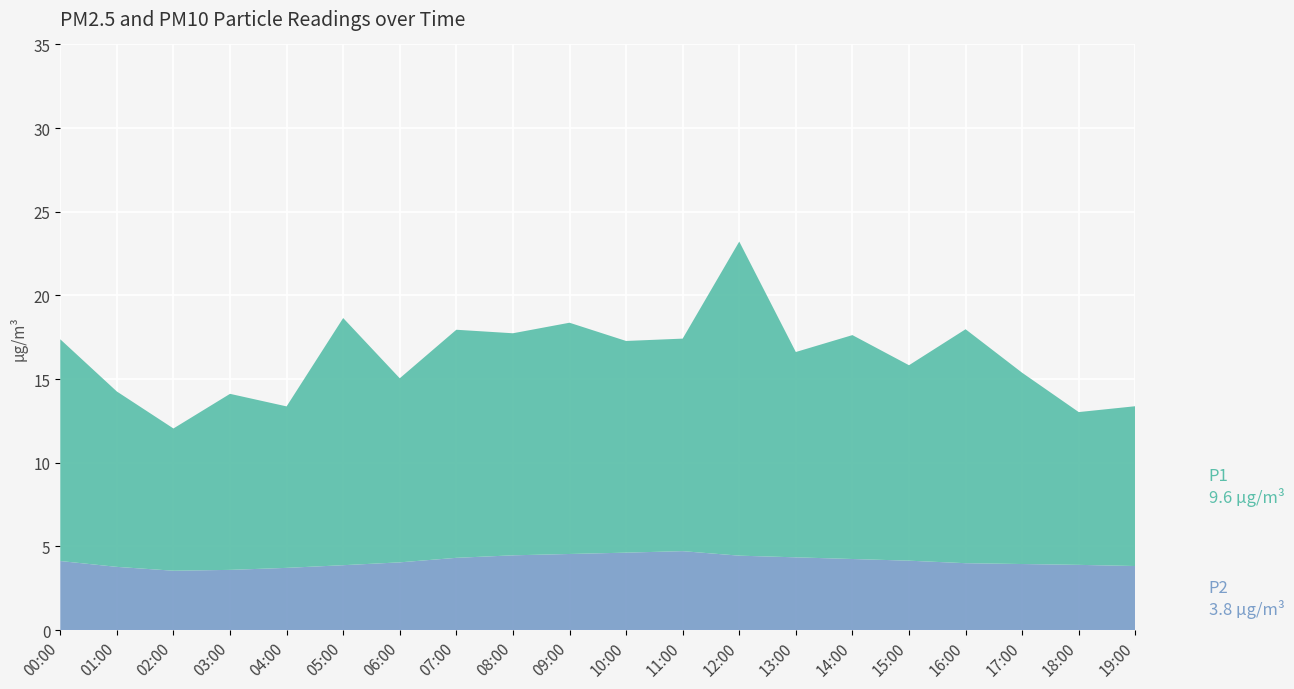

Reading left to right, what are all the values shown in this chart?

P2: 00:00=4.1	01:00=3.8	02:00=3.5	03:00=3.6	04:00=3.7	05:00=3.9	06:00=4.0	07:00=4.3	08:00=4.5	09:00=4.5	10:00=4.6	11:00=4.7	12:00=4.5	13:00=4.3	14:00=4.2	15:00=4.2	16:00=4.0	17:00=4.0	18:00=3.9	19:00=3.8
P1: 00:00=13.2	01:00=10.5	02:00=8.5	03:00=10.5	04:00=9.7	05:00=14.8	06:00=11.0	07:00=13.6	08:00=13.3	09:00=13.8	10:00=12.7	11:00=12.7	12:00=18.8	13:00=12.3	14:00=13.4	15:00=11.7	16:00=14.0	17:00=11.4	18:00=9.1	19:00=9.6